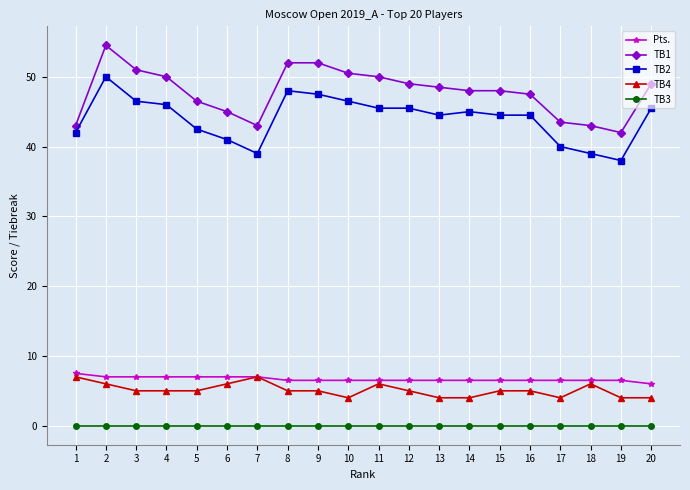

Is this an area chart (filled region under the line)?

No